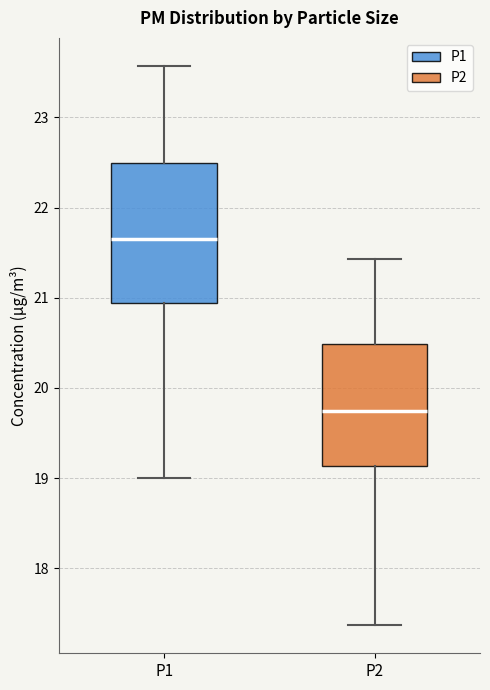

Which box is the tallest, from its lower edge to its upper edge?

P1